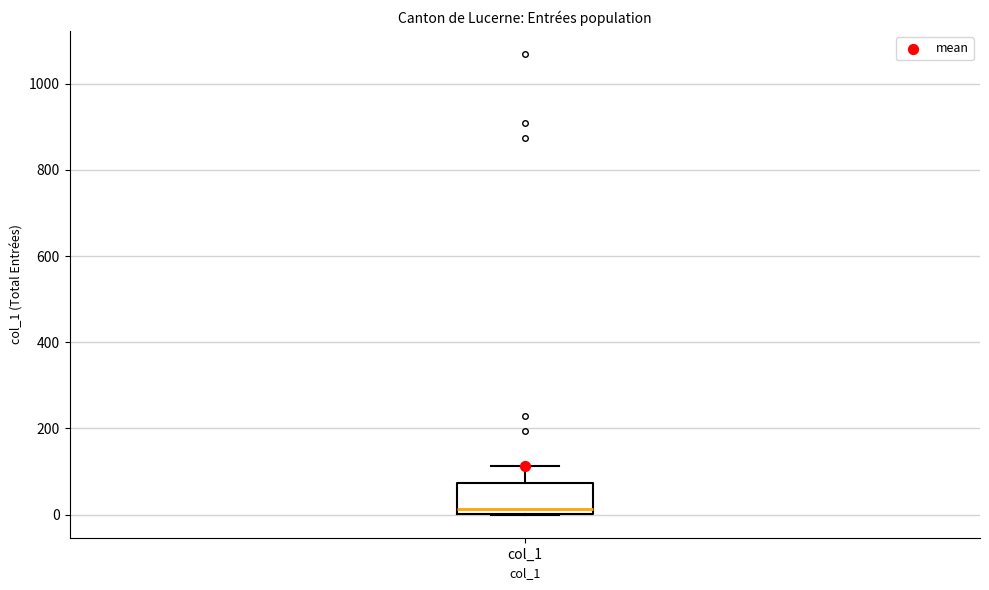

Read this box plot against the y-axis: the position of the median line, the range covered by the box, and the ends of both whiskers. The values are not printed on the chart, so give them approximately, as read against the axis.

median 20, box 0 to 80, whiskers 0 to 120